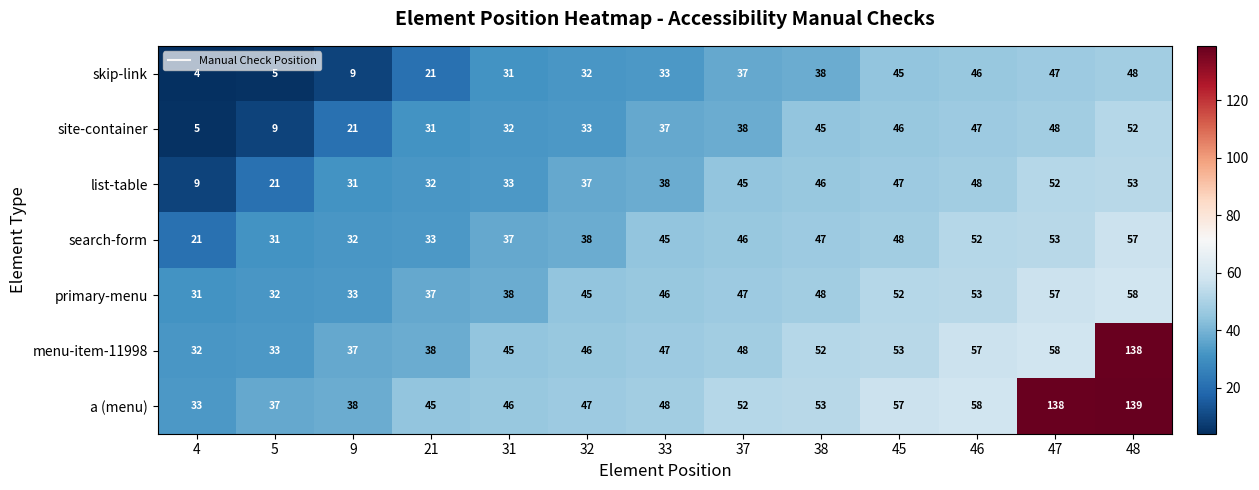

What is the total value across all series at 47?

453